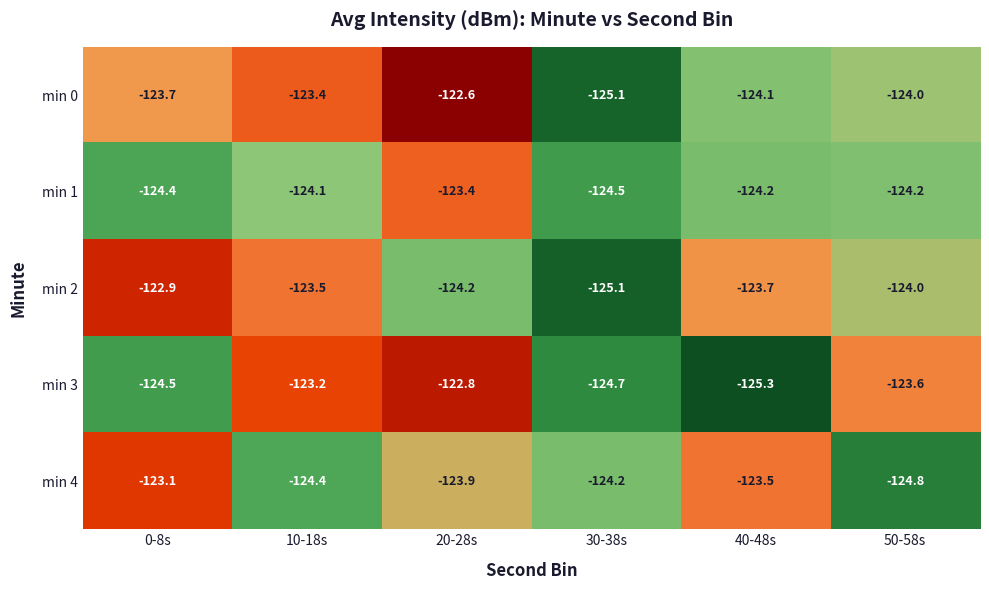

Reading left to right, list all the values displayed in this chart.

min 0: -123.7	-123.4	-122.6	-125.1	-124.1	-124.0
min 1: -124.4	-124.1	-123.4	-124.5	-124.2	-124.2
min 2: -122.9	-123.5	-124.2	-125.1	-123.7	-124.0
min 3: -124.5	-123.2	-122.8	-124.7	-125.3	-123.6
min 4: -123.1	-124.4	-123.9	-124.2	-123.5	-124.8